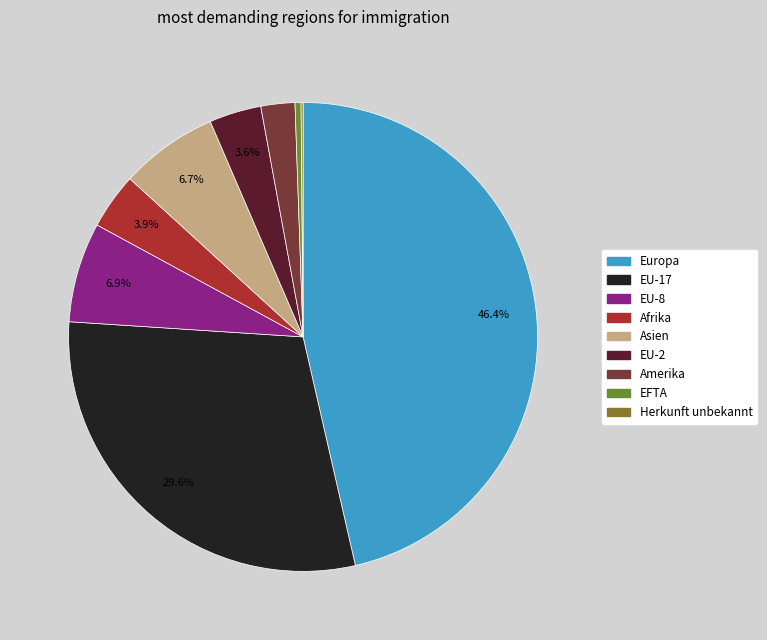

How much of the chart is everything except Europa?

53.6%